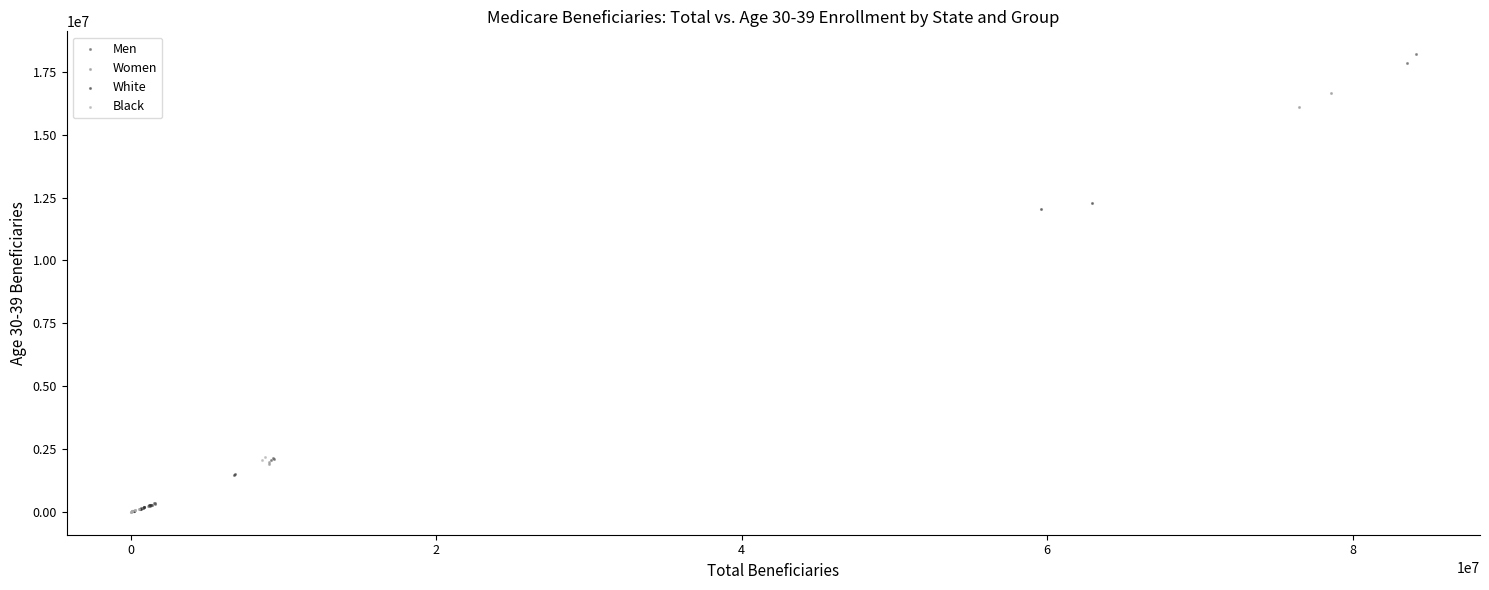

Which series has the largest Y range (max minus min)?

Men